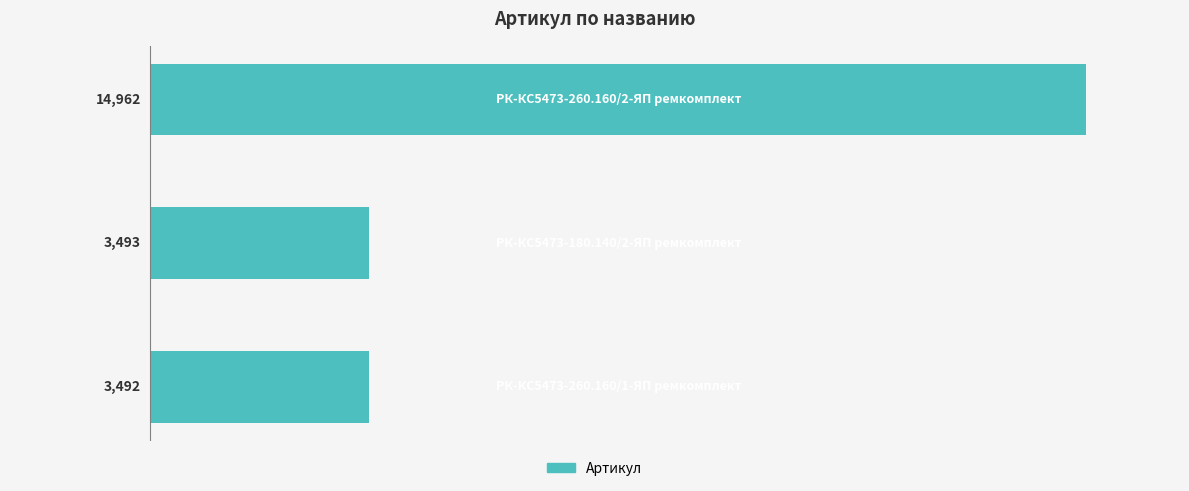

How many values are below 3493?

1